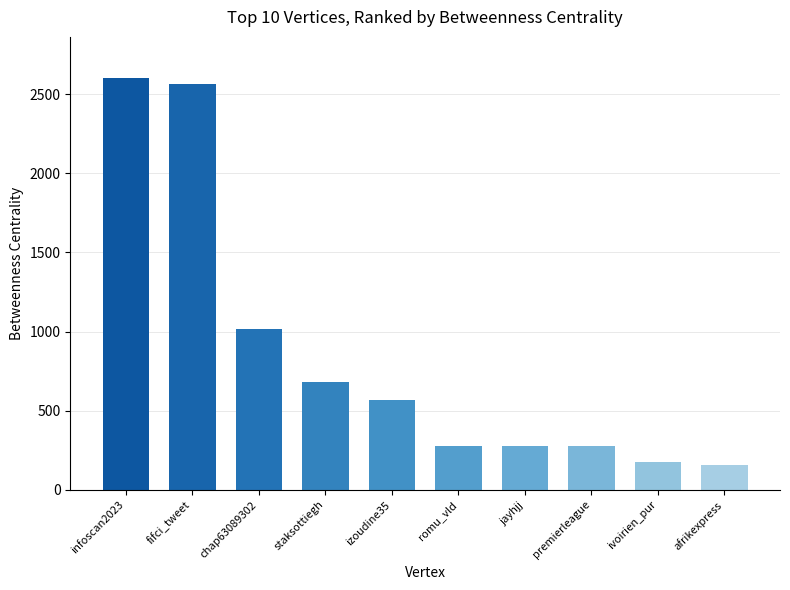

What is the average value?

859.5